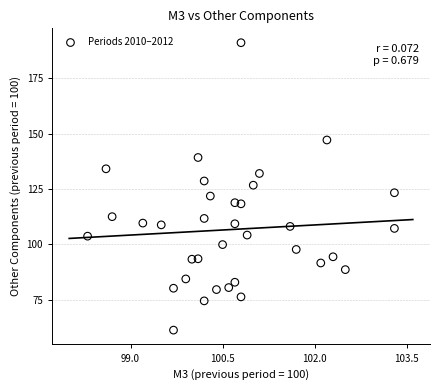

What is the range of X values (max minus min)?

5.0